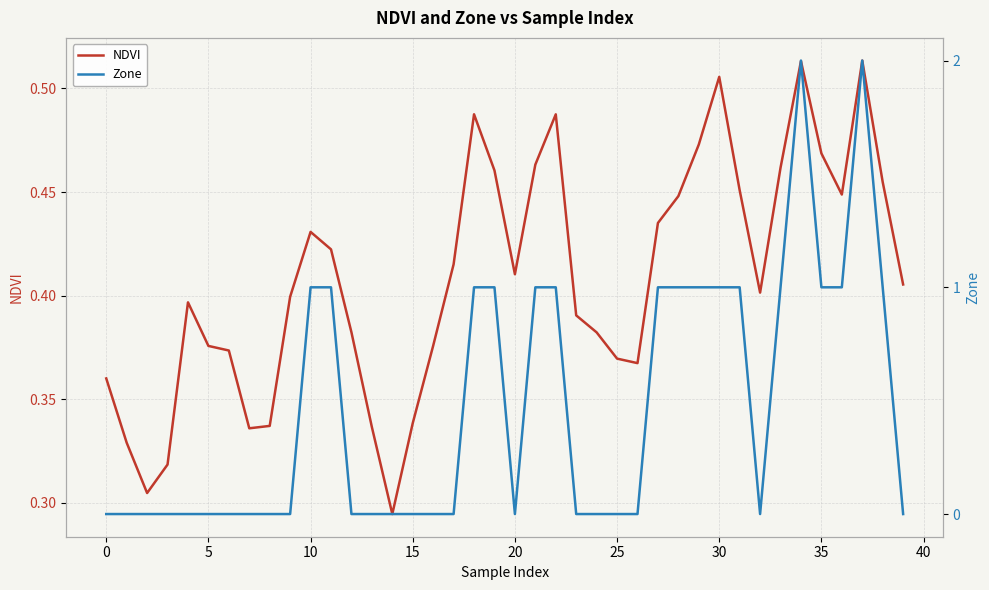

Count the number of data series in this chart.

2